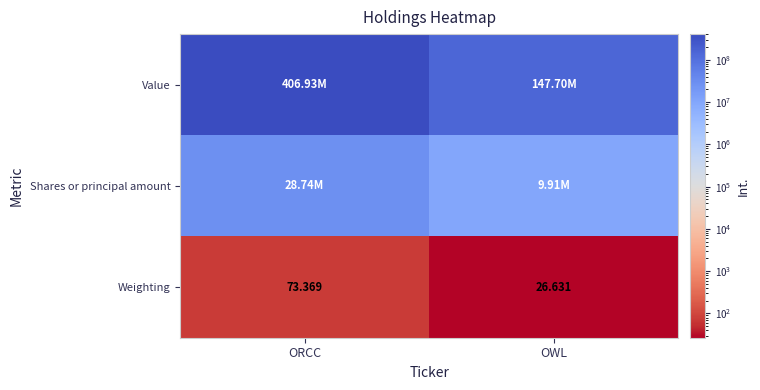

Rank the series by their maximum value, from highest to lowest.

Value, Shares or principal amount, Weighting